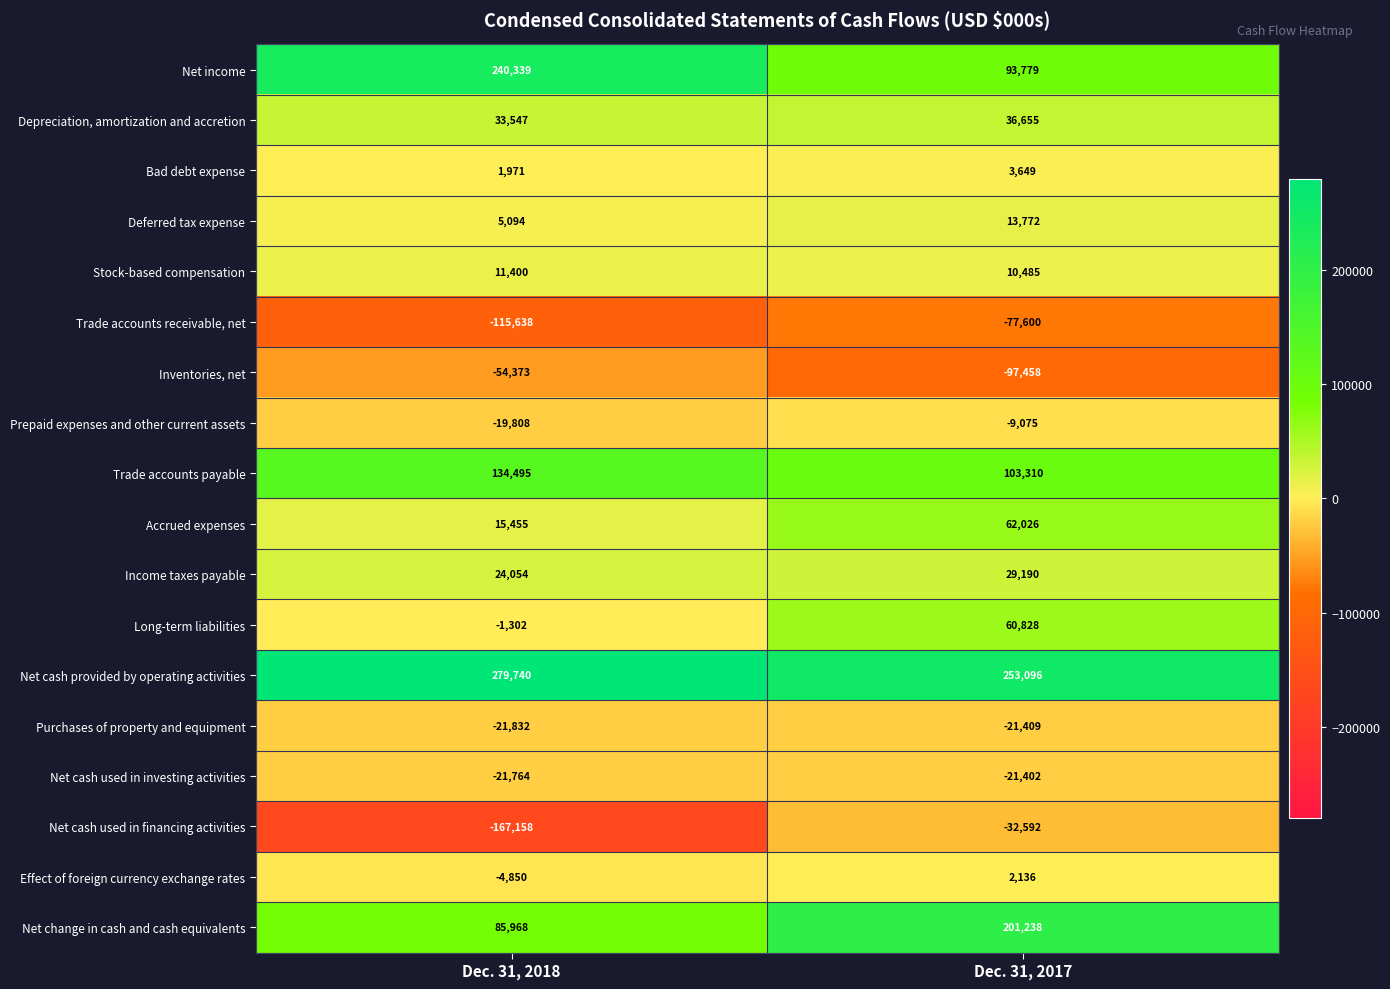

At which category is the sum across all series the highest?

Dec. 31, 2017